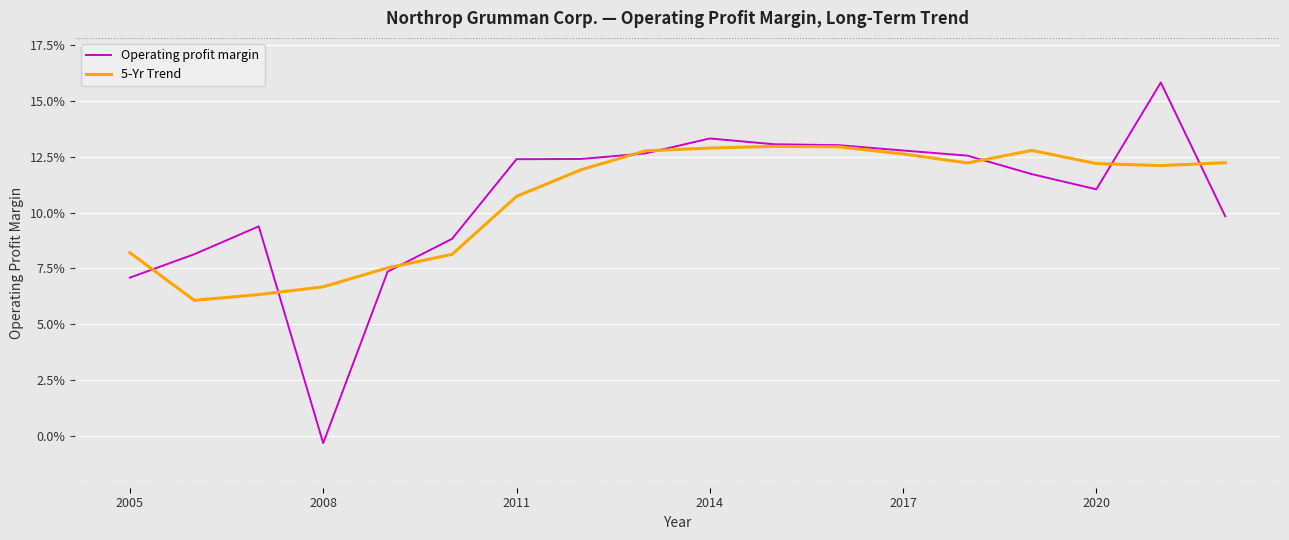

What is the value of the Operating profit margin point at the 13th from the left?

0.1